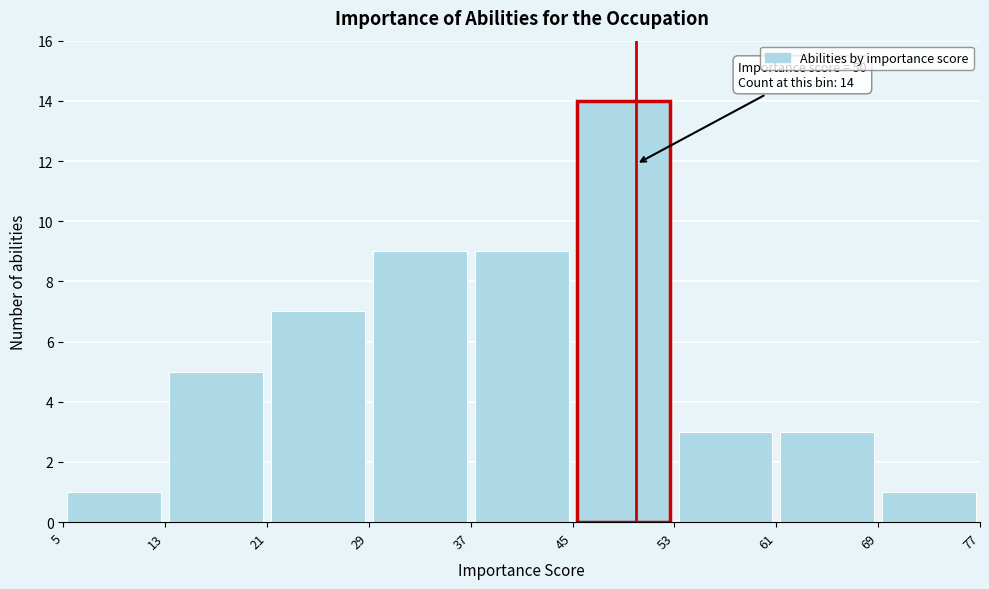

Which range on the x-axis has the tallest bar?

45 to 53